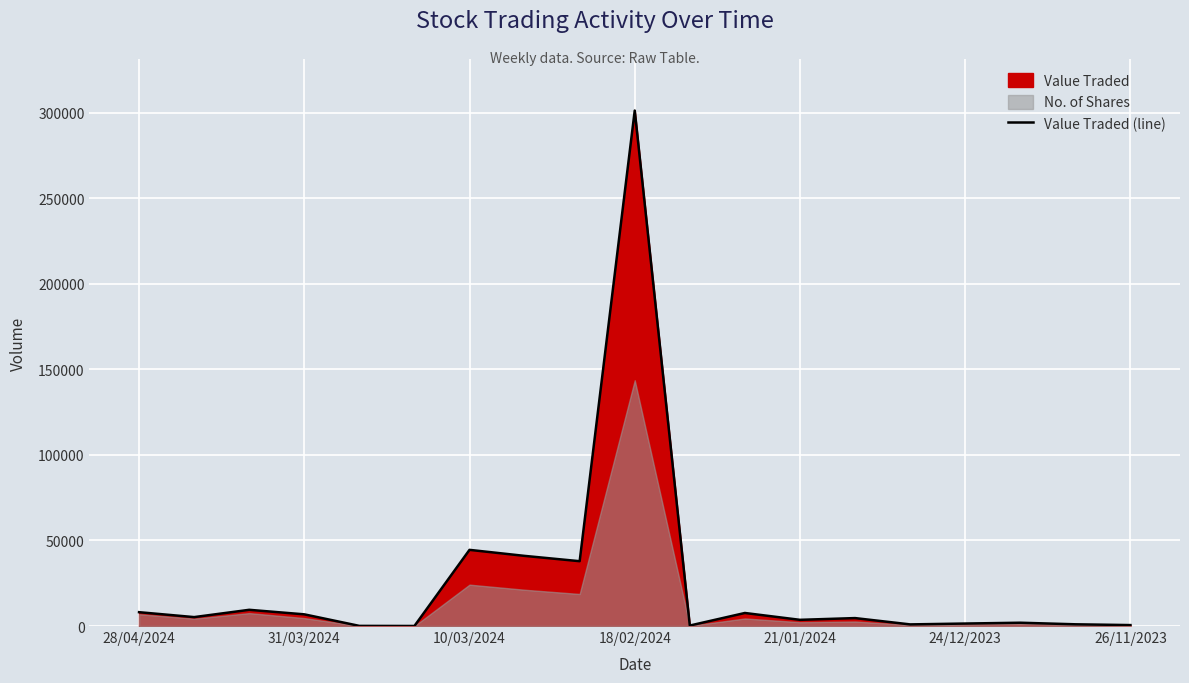

How many data points are above 4644?

9